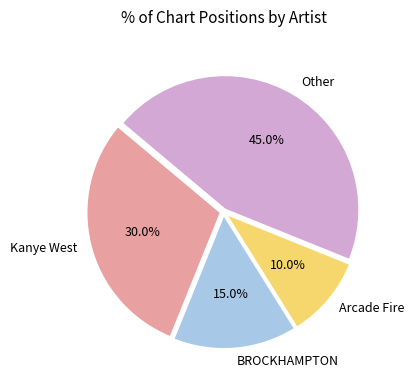

To the nearest percent, what is the difference between the largest and smallest slice percentages?

35%